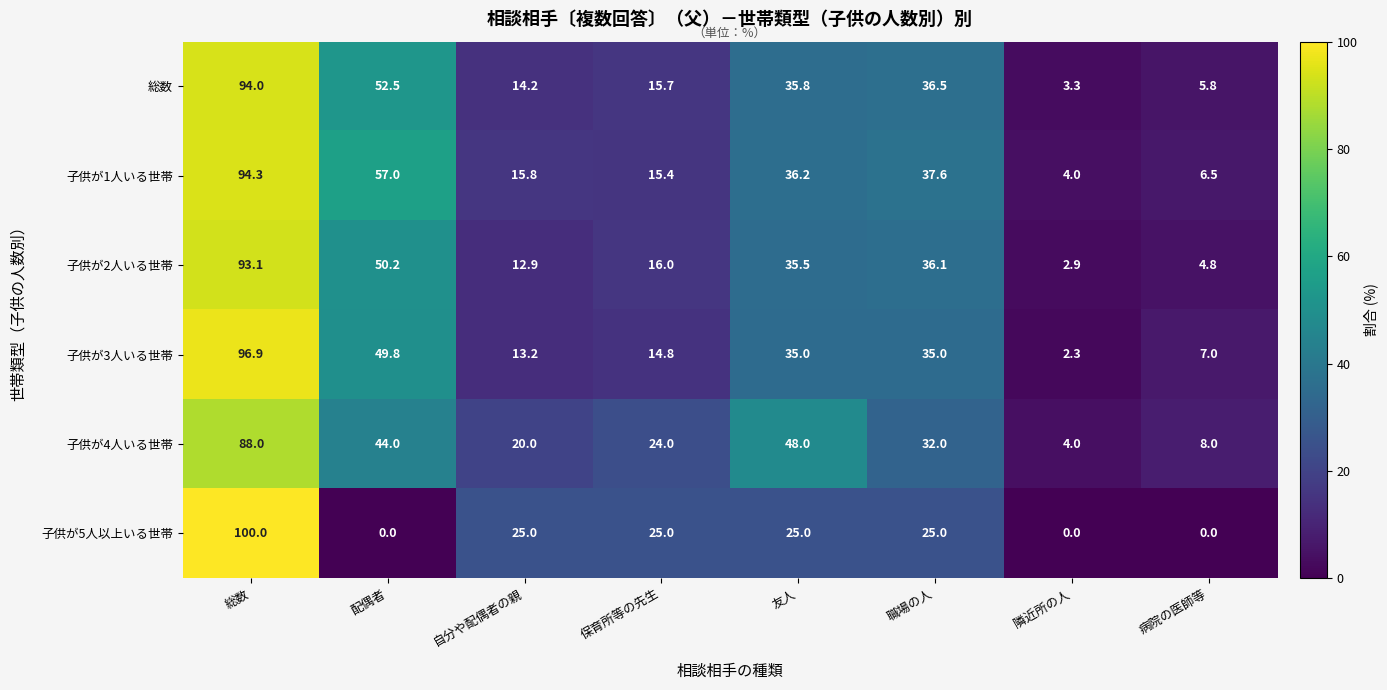

True or false: 総数 has a value of 3.3 at 隣近所の人.

True